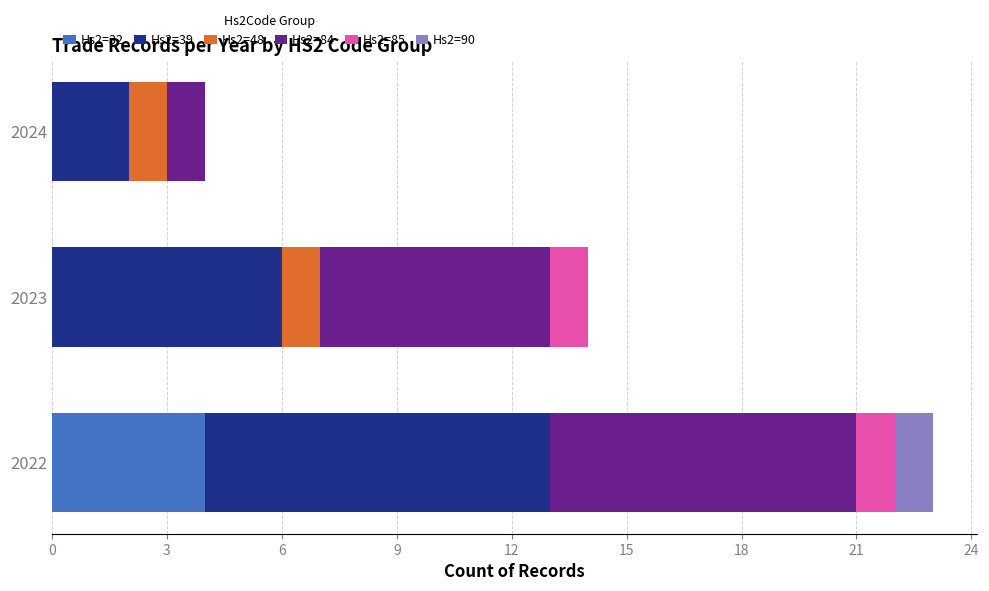

Is it true that Hs2=32 equals 4 at 2022?

True